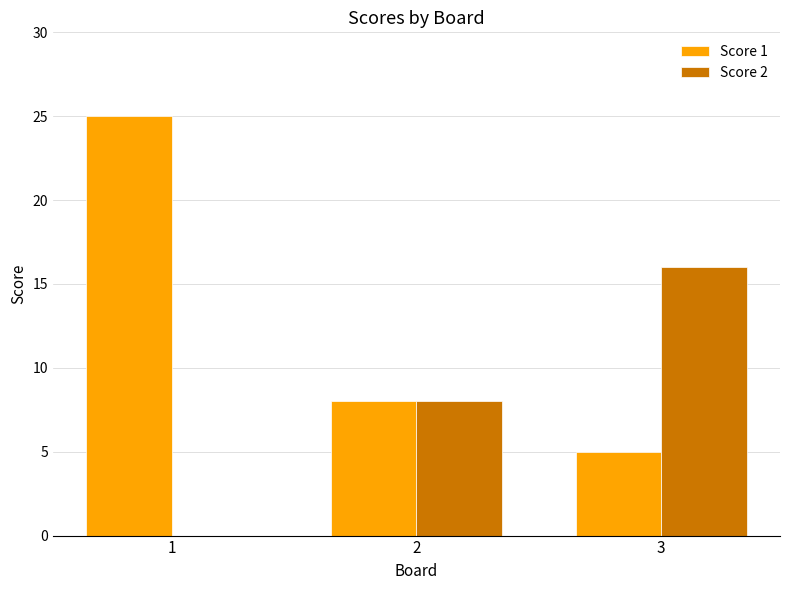

Which label corresponds to the largest value in the chart?

1